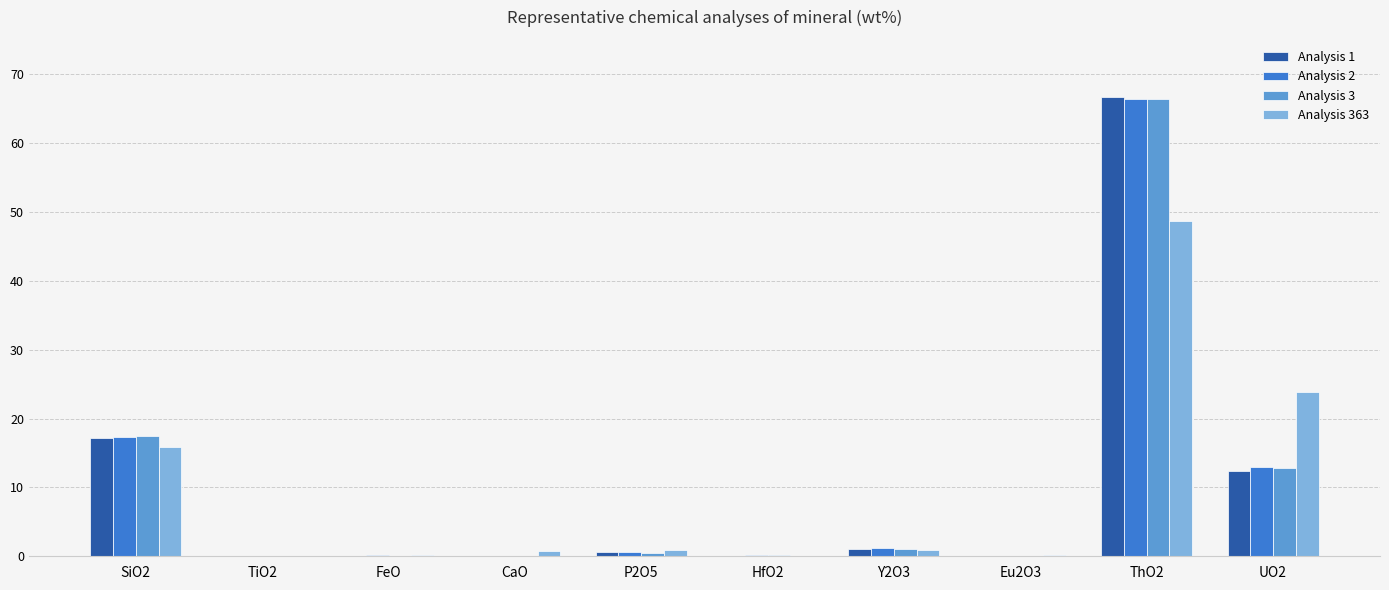

What is the sum of all Analysis 363 values?

91.6